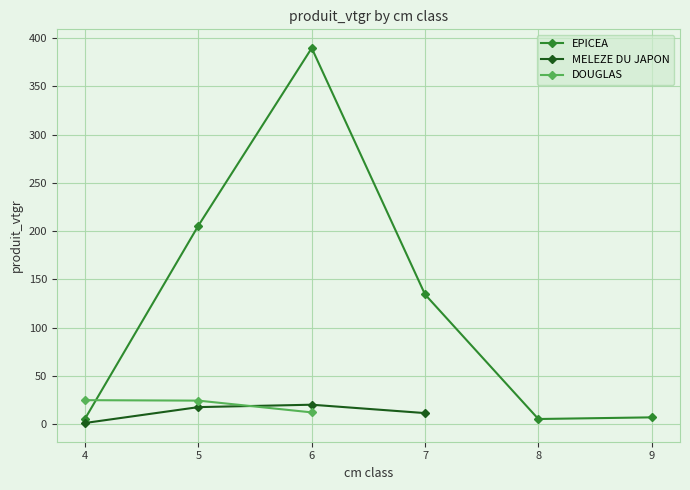

Which series has the widest spread of values?

EPICEA